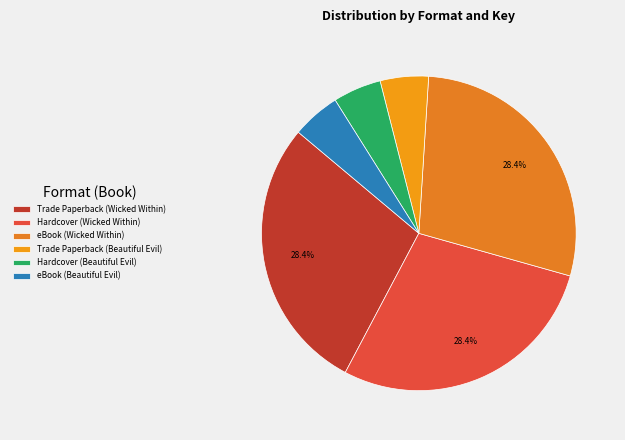

What percentage is the Trade Paperback (Wicked Within) slice, to the nearest percent?

28%